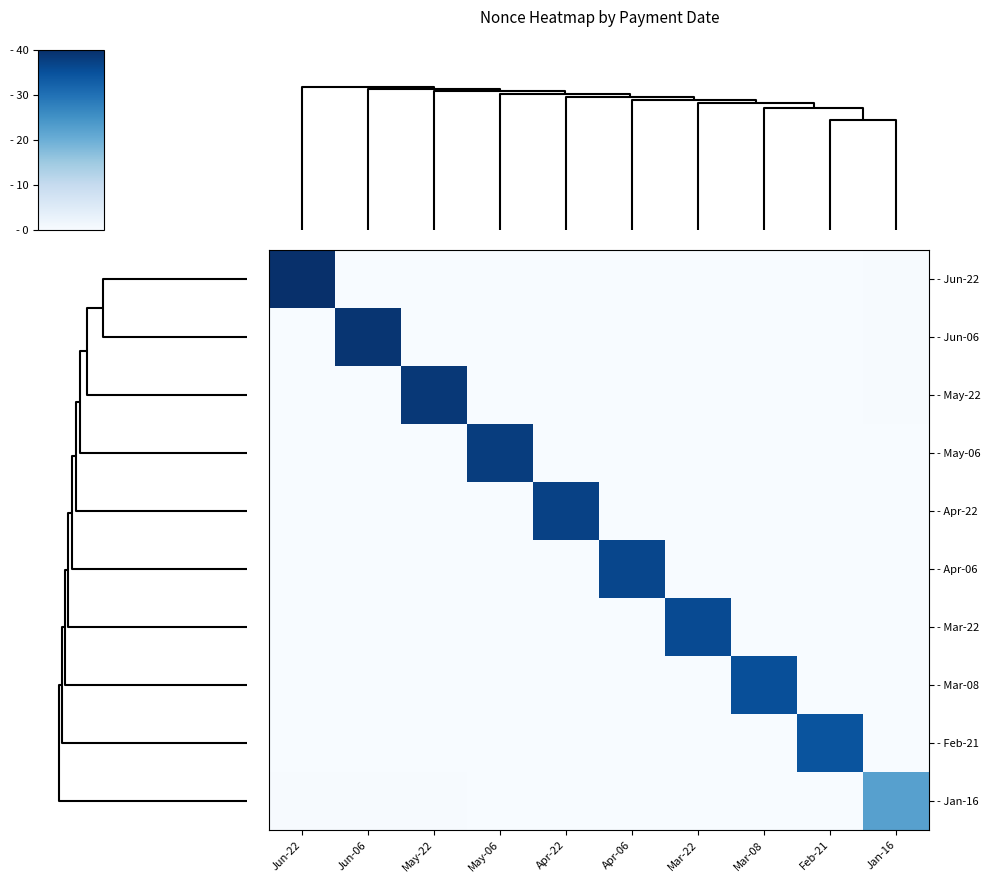

Which series has the widest spread of values?

- Jun-22